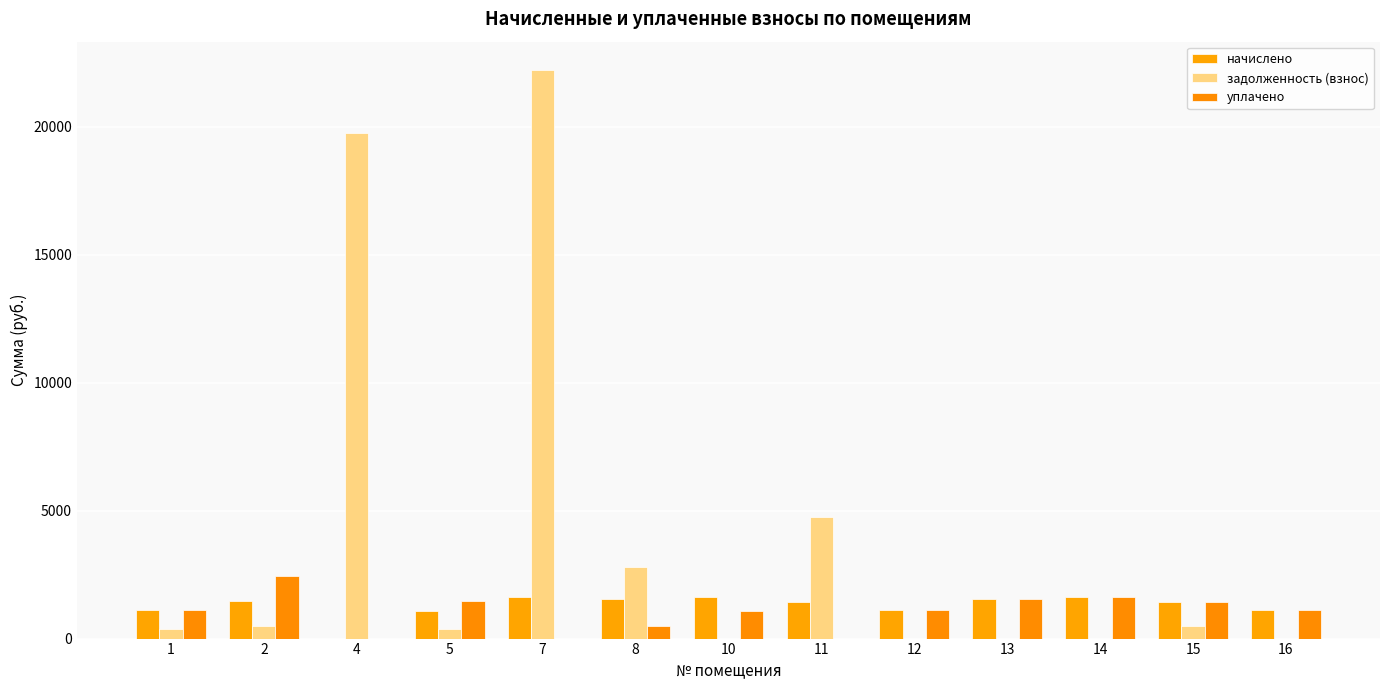

True or false: уплачено has a value of 0.0 at 11.

True